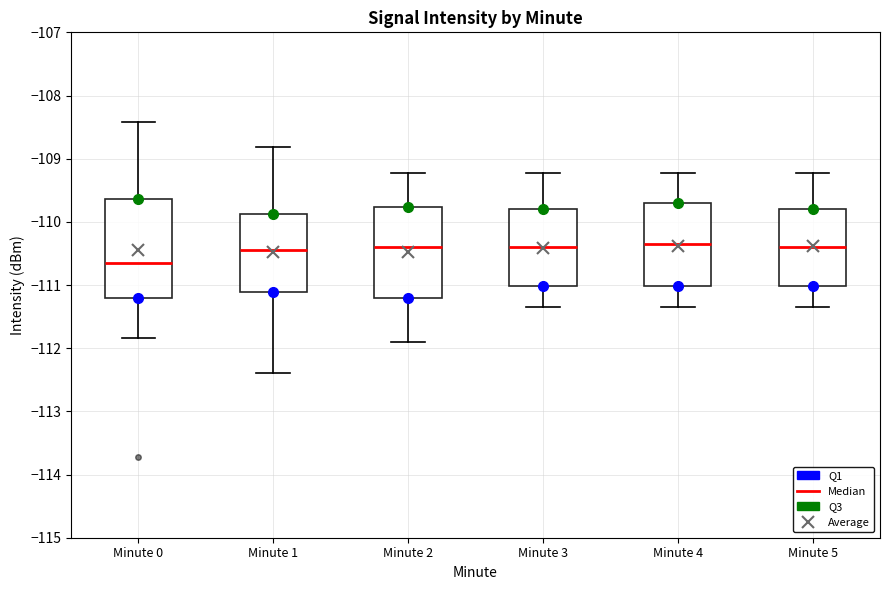

Comparing the boxes themselves (not the whiskers), which one is the tallest?

Minute 0